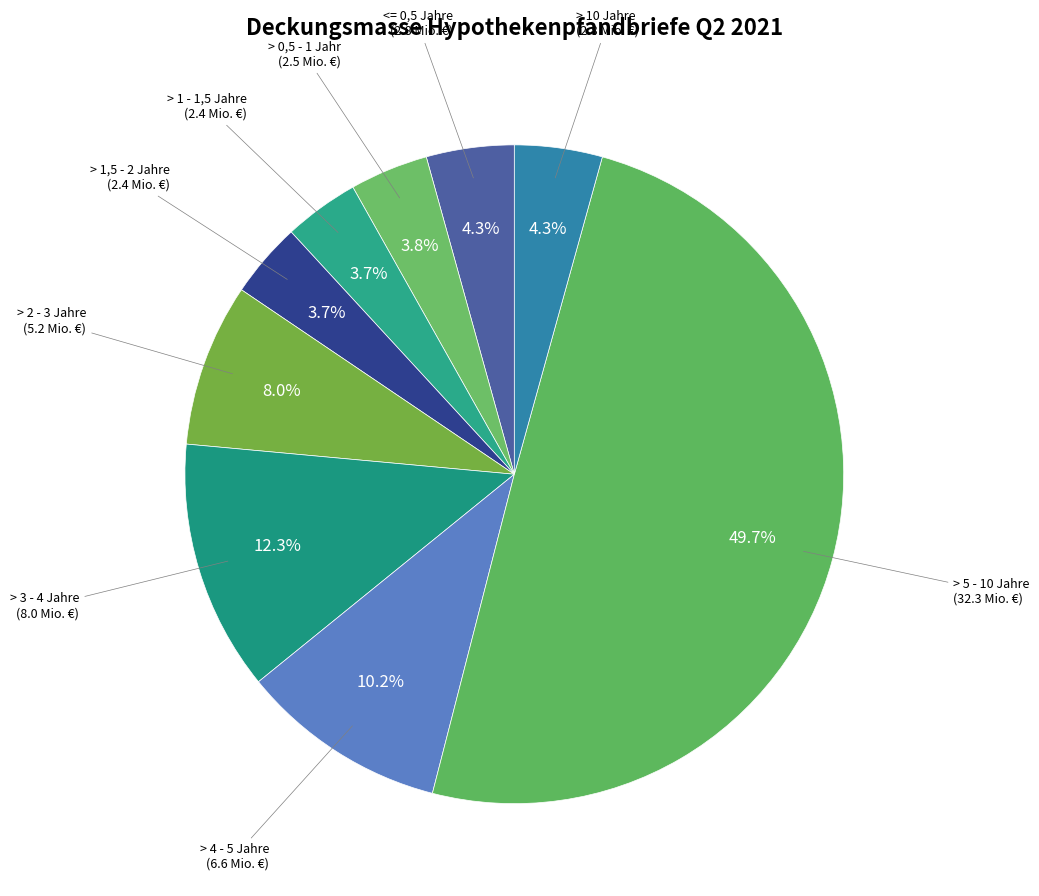

To the nearest percent, what is the combined percentage of > 4 - 5 Jahre and > 2 - 3 Jahre?

18%